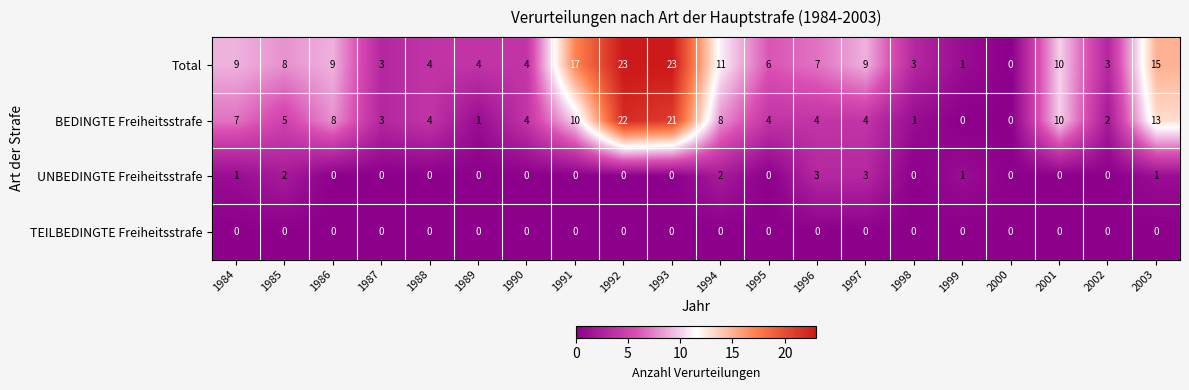

What is the difference between the Total values at 2002 and 1993?

20